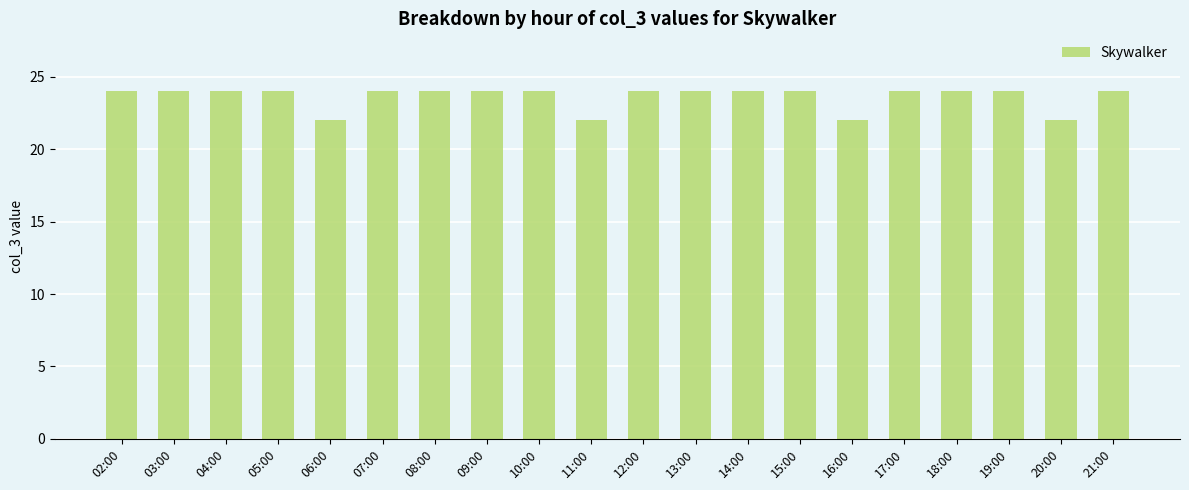

What is the average value?

24